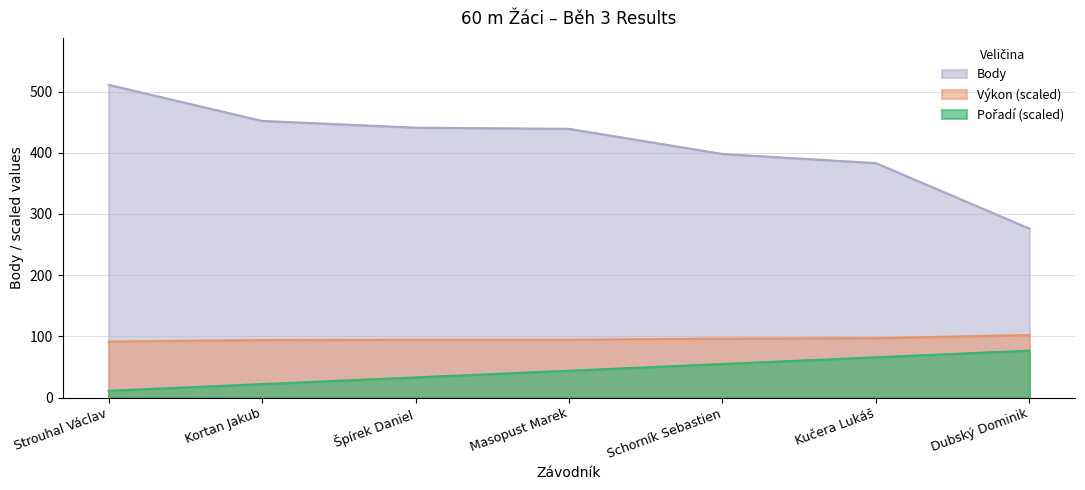

True or false: Body and Pořadí intersect in this chart.

False